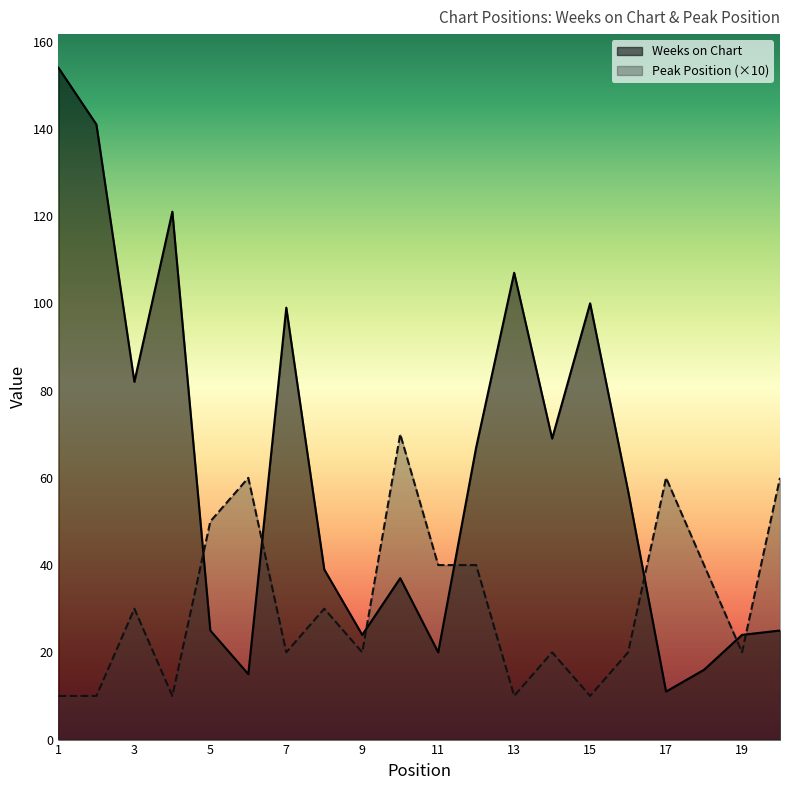

At how many categories does at least one series exceed 67?

9